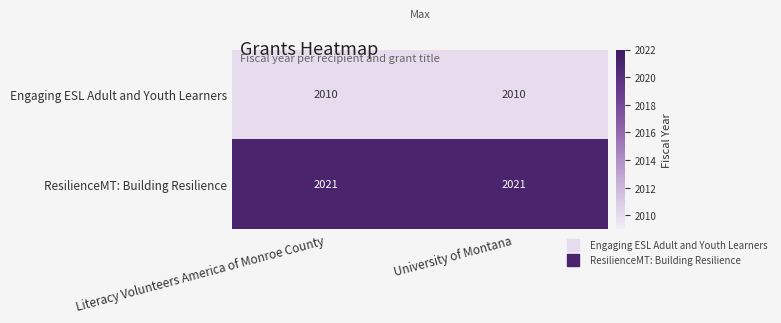

Rank the series by their maximum value, from highest to lowest.

ResilienceMT: Building Resilience, Engaging ESL Adult and Youth Learners